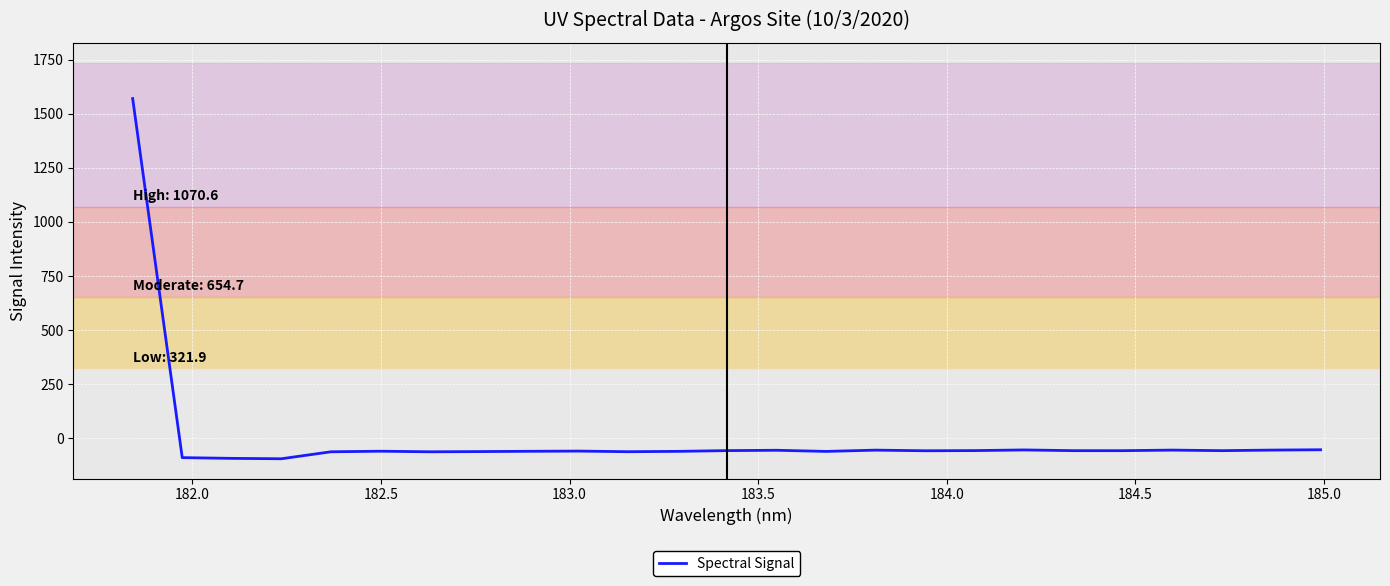

What is the minimum value shown in the chart?

-94.0